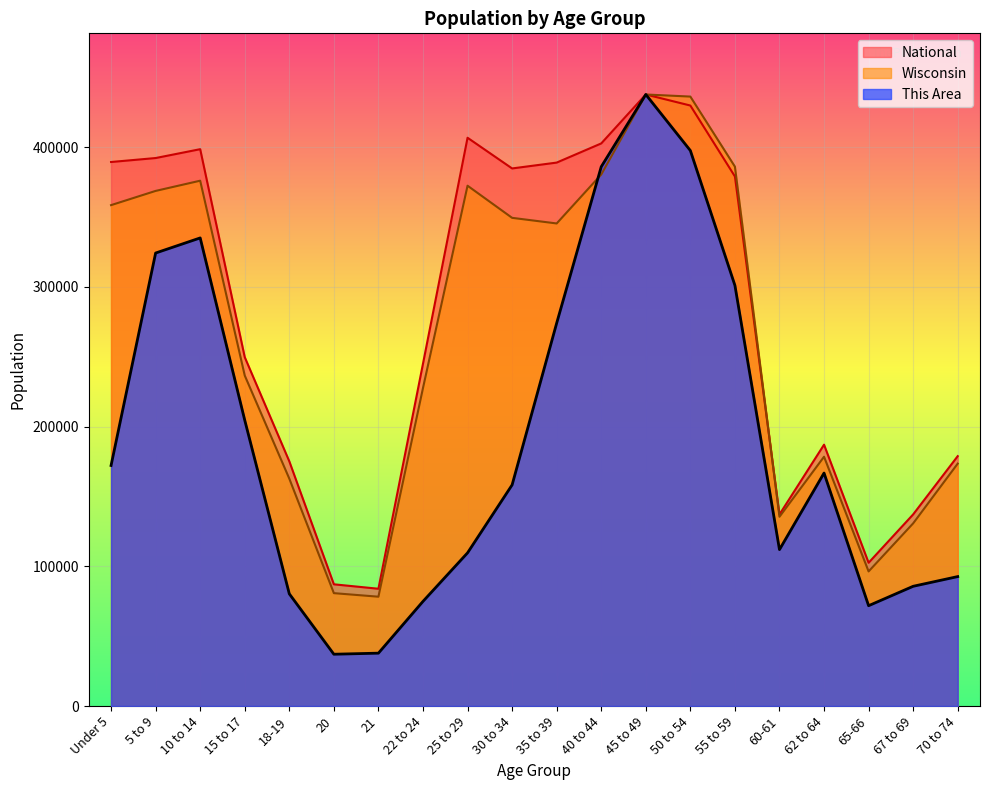

What is the minimum value for National?

83913.5